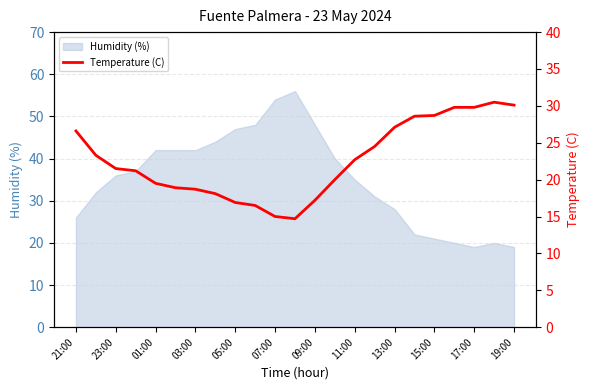

The value of Humidity (%) at 07:00 is 54. True or false?

True